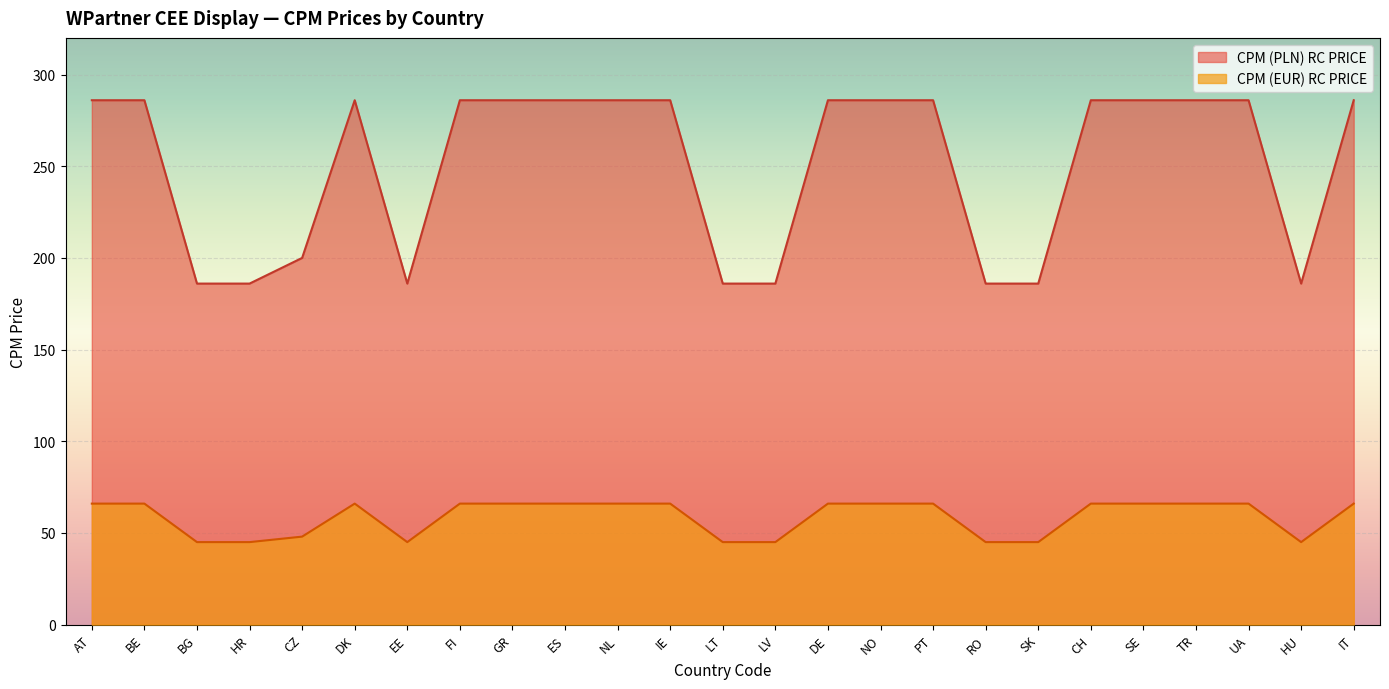

True or false: CPM (EUR) RC PRICE has a value of 66 at NL.

True